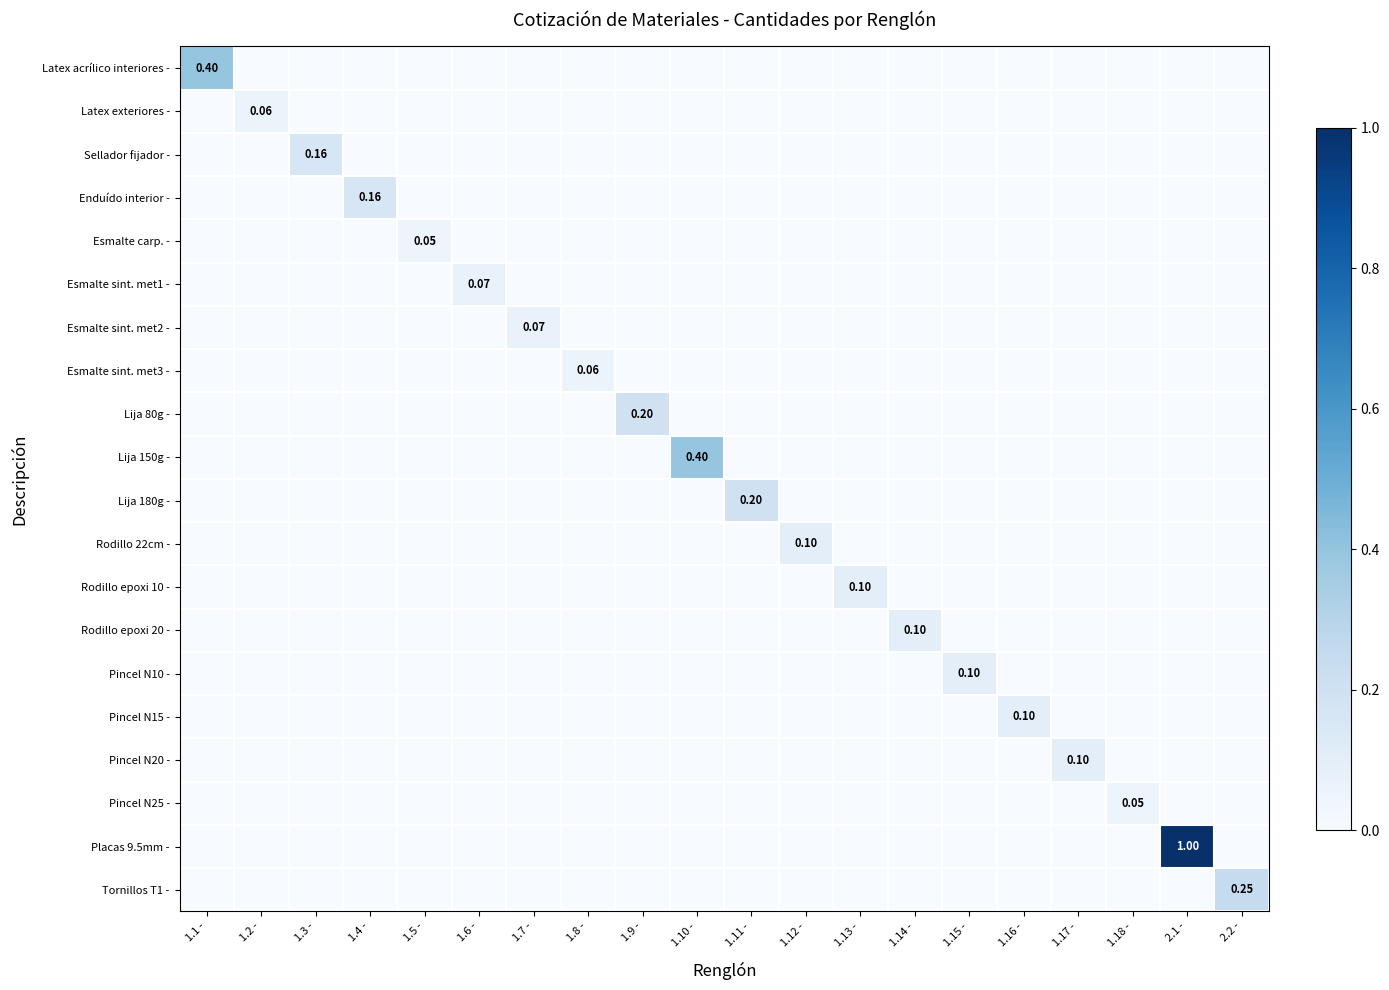

What is the difference between the highest and lowest values at 1.17 -?

0.1